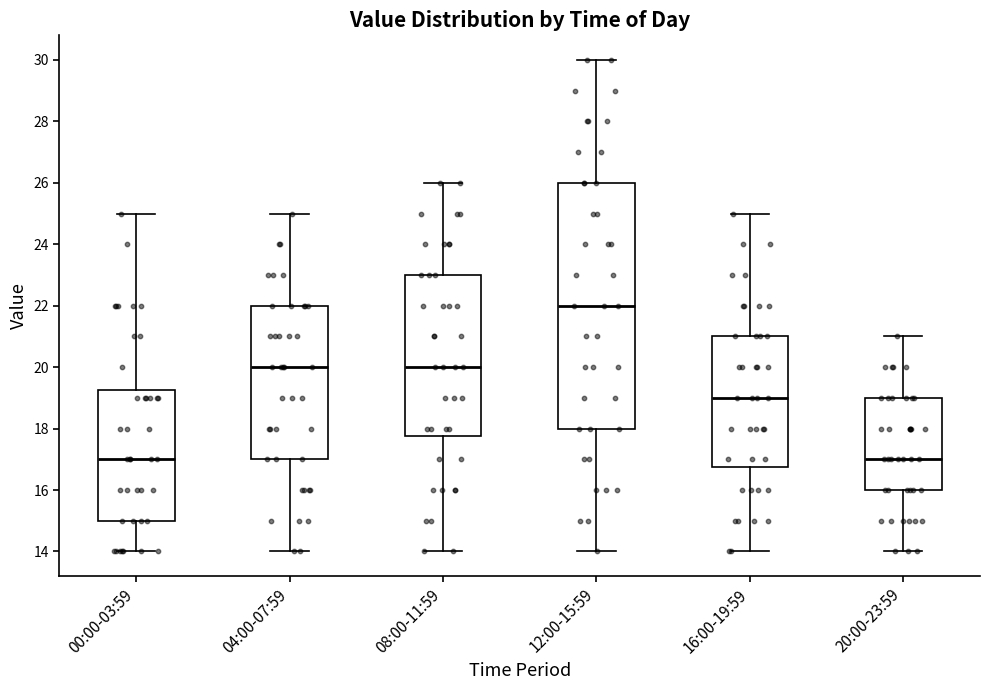

Reading left to right, read every box against the y-axis: the position of its median line, the range the box covers, and the ends of its whiskers. The values are not printed on the chart, so give them approximately, as read against the axis.

00:00-03:59: median 17.0, box 15.0 to 19.2, whiskers 14.0 to 25.0
04:00-07:59: median 20.0, box 17.0 to 22.0, whiskers 14.0 to 25.0
08:00-11:59: median 20.0, box 17.8 to 23.0, whiskers 14.0 to 26.0
12:00-15:59: median 22.0, box 18.0 to 26.0, whiskers 14.0 to 30.0
16:00-19:59: median 19.0, box 16.8 to 21.0, whiskers 14.0 to 25.0
20:00-23:59: median 17.0, box 16.0 to 19.0, whiskers 14.0 to 21.0